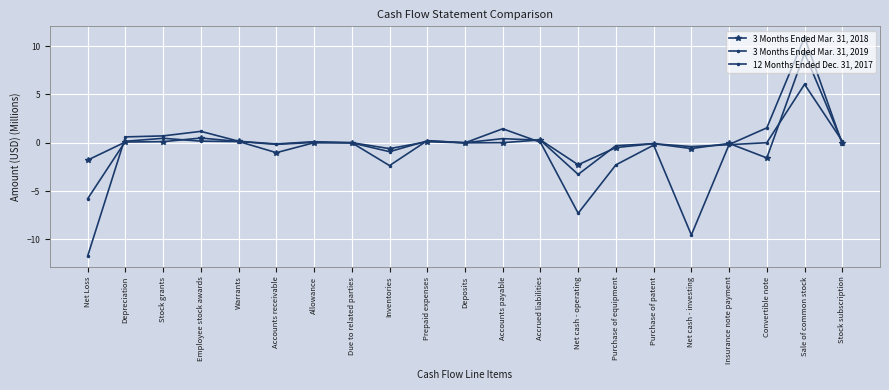

Read the 3 Months Ended Mar. 31, 2018 value at Sale of common stock.

9.3